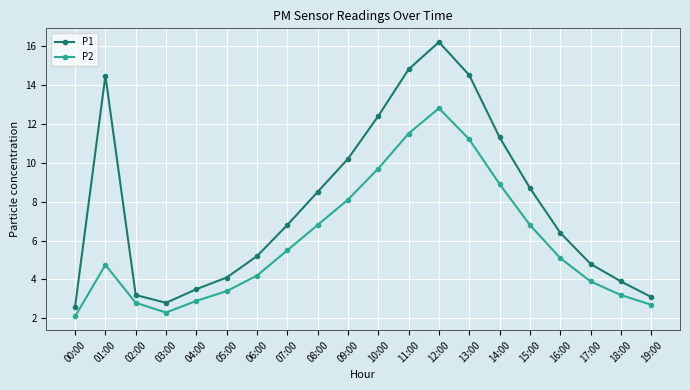

Which series changed the most between 07:00 and 19:00?

P1